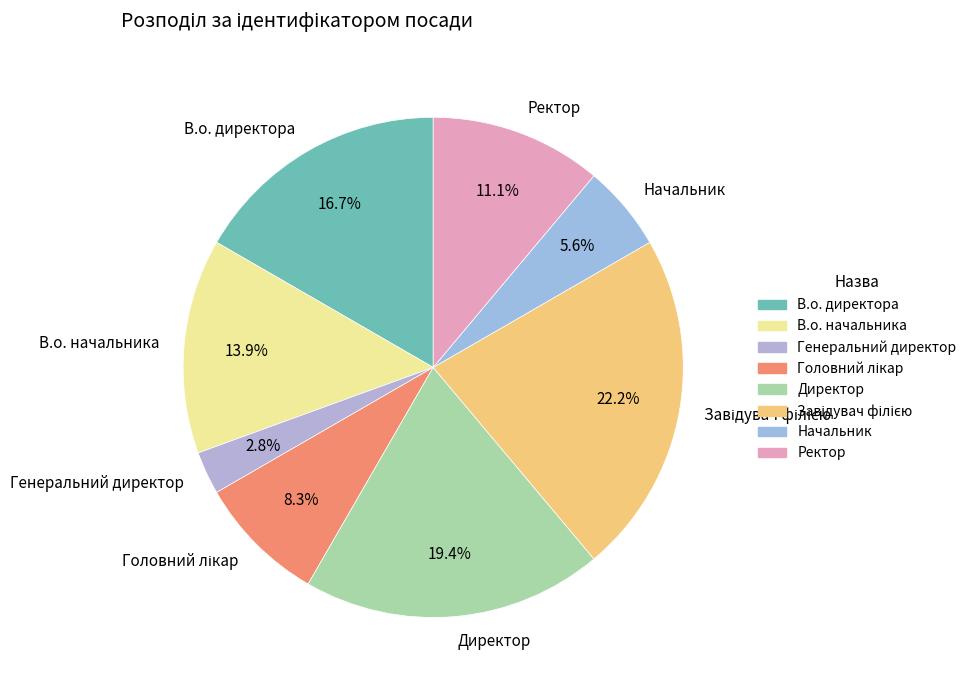

Which has a higher value, Директор or Ректор?

Директор